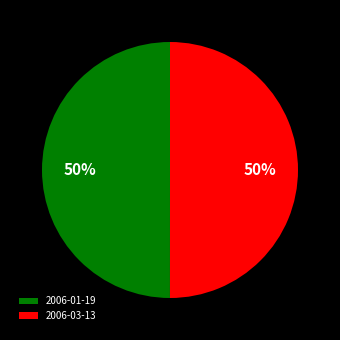

To the nearest percent, what percentage of the pie is 2006-01-19?

50%